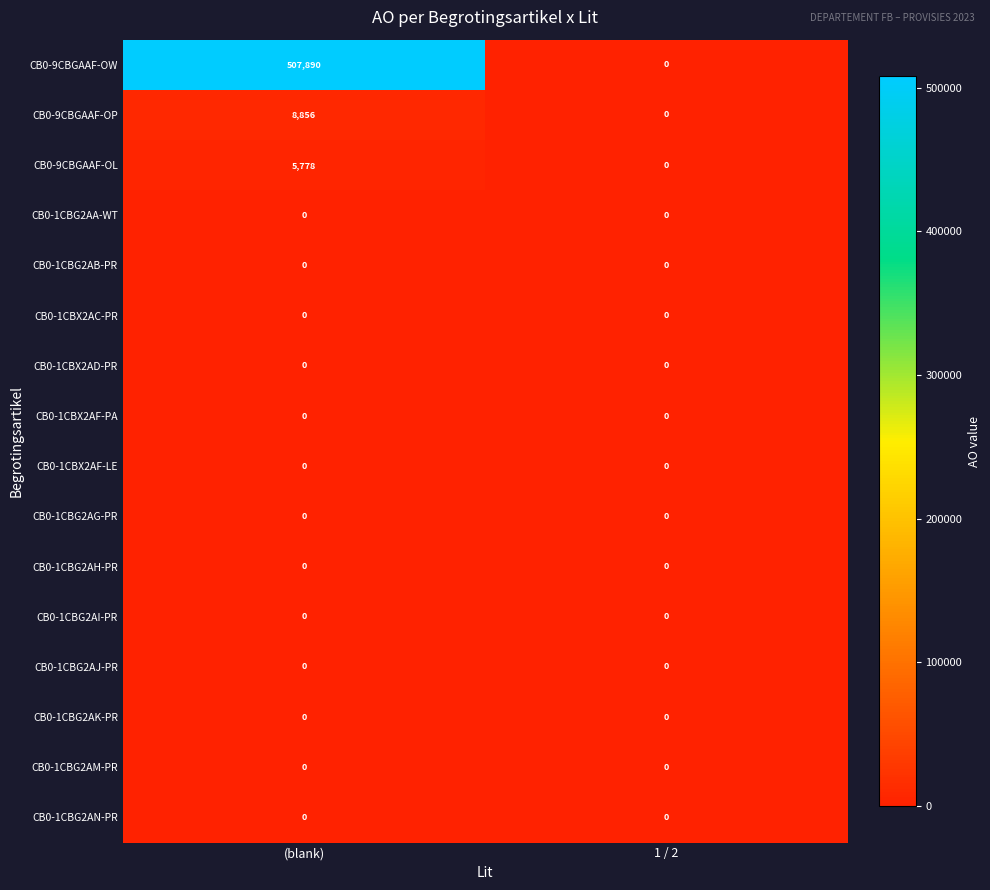

At how many categories does at least one series exceed 230825?

1